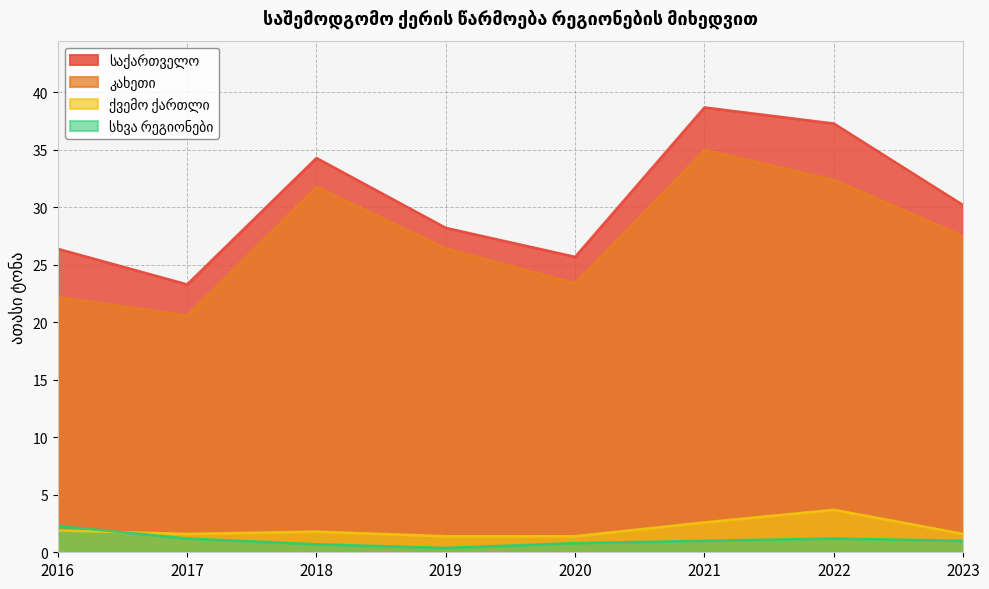

What is the sum of the კახეთი values at 2020 and 2019?

49.8